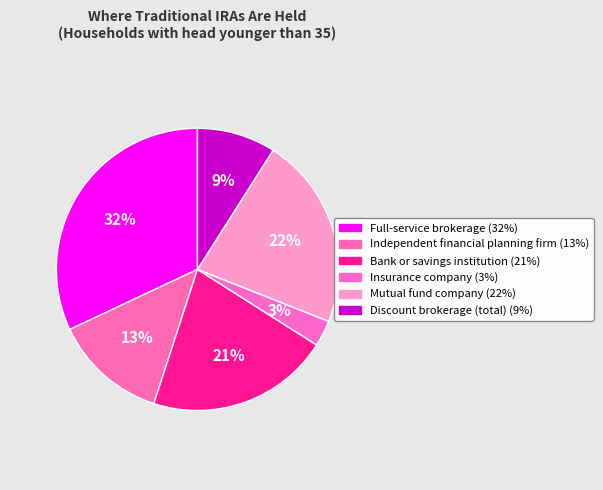

How many segments does this pie chart have?

6